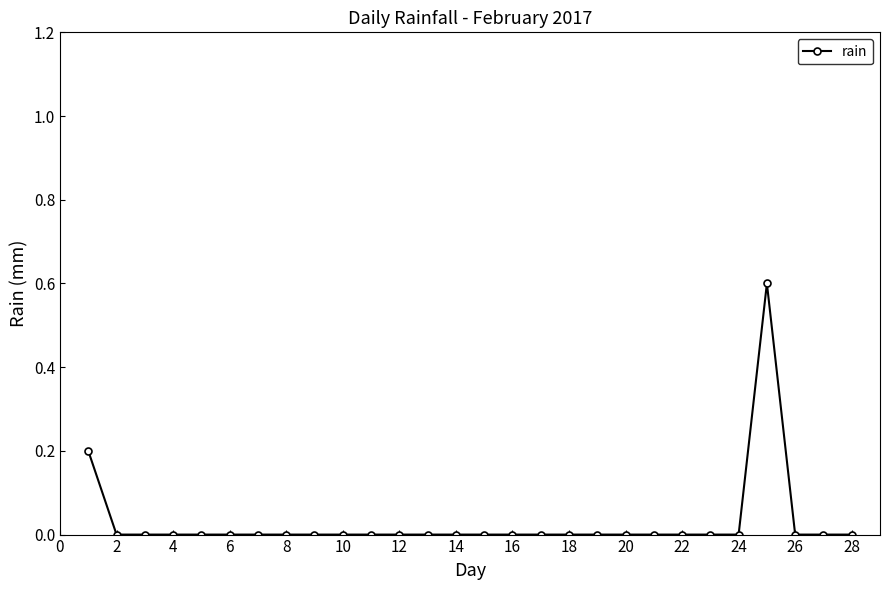

What is the difference between the maximum and minimum values?

0.6